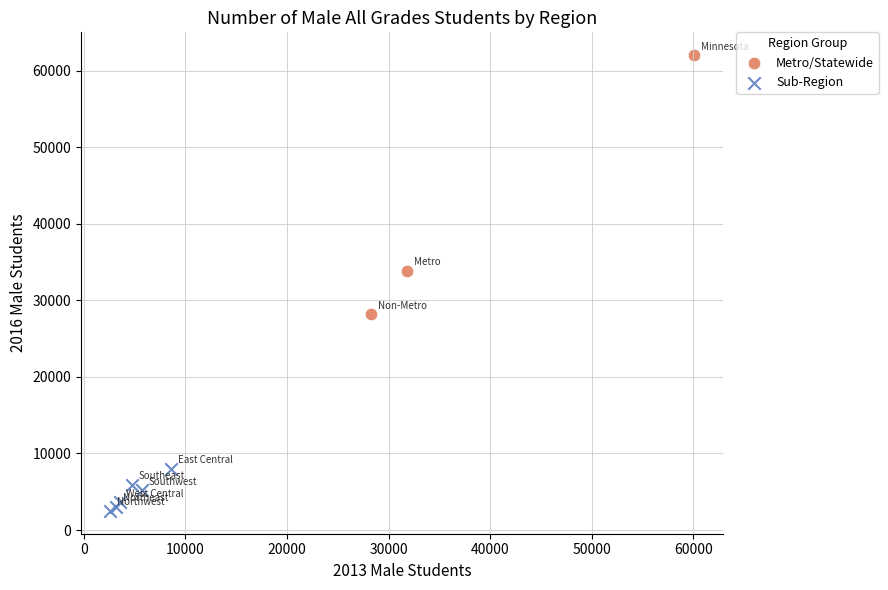

Which series reaches the minimum Y coordinate?

Sub-Region